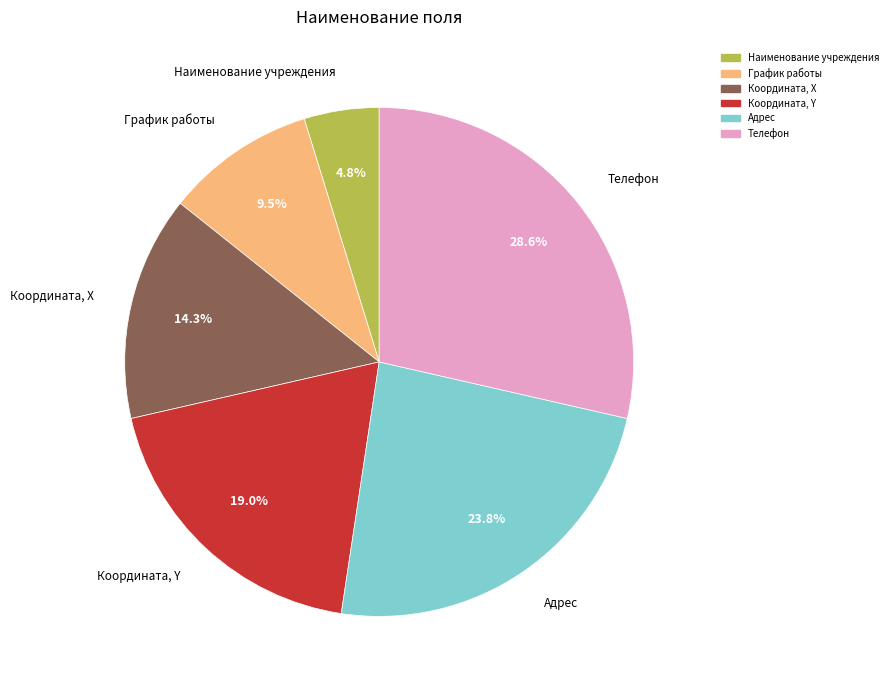

True or false: Координата, Х accounts for 23% of the total.

False